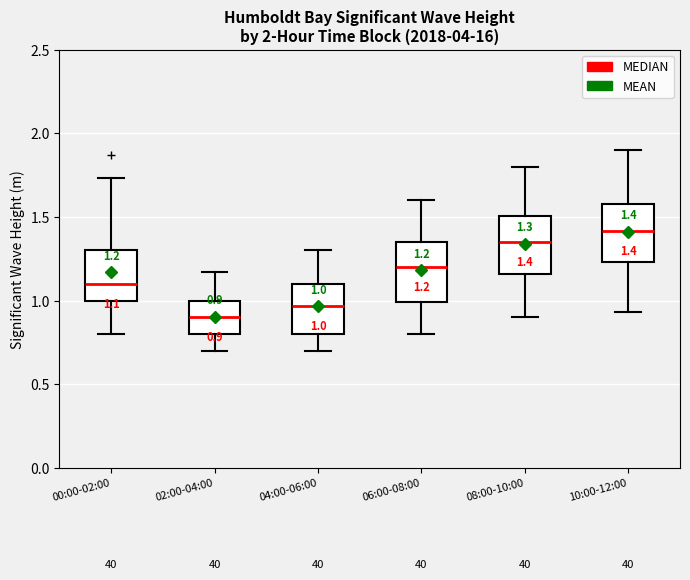

Which box's median line is the highest?

10:00-12:00